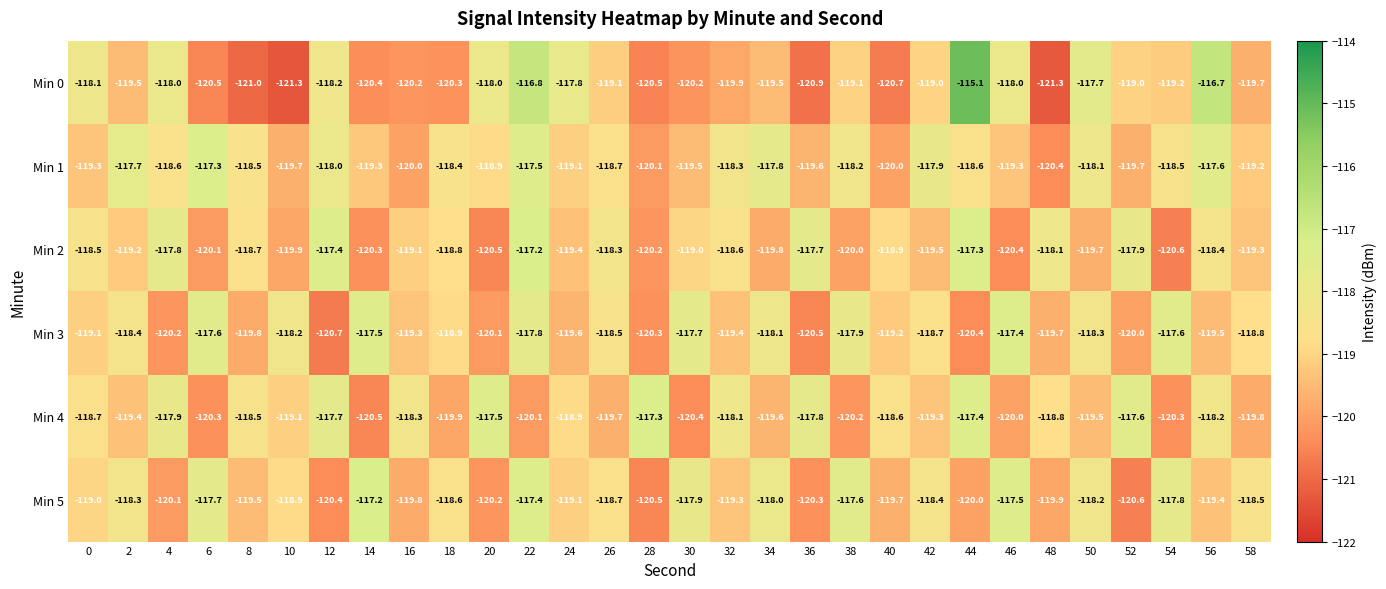

How many values in the Min 2 series are below -119?

15